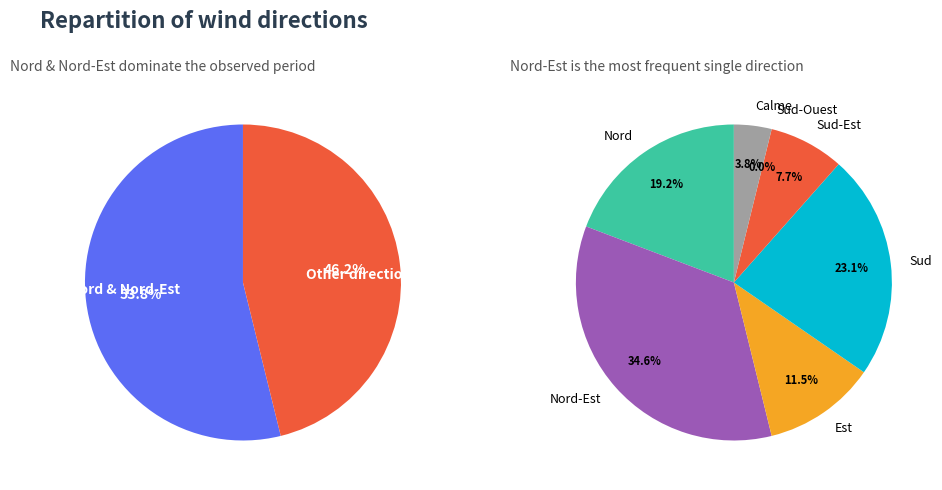

The Nord slice represents 26% of the pie. True or false?

False